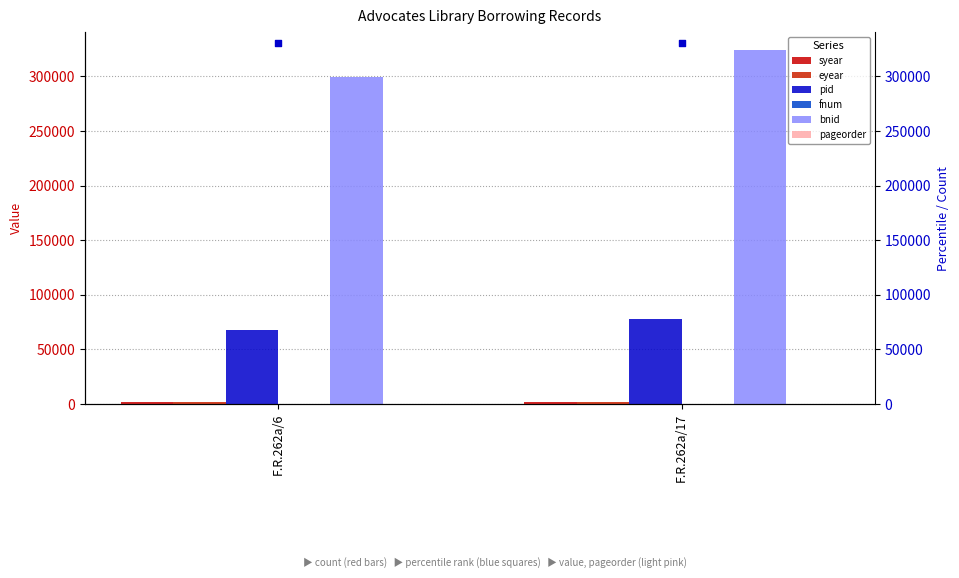

What is the total value across all series at F.R.262a/6?

370292